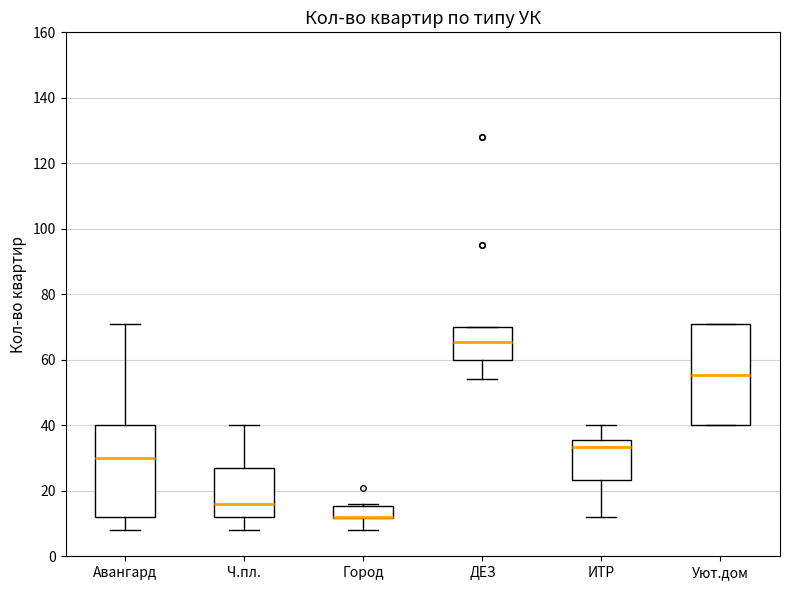

Where does the lower whisker of the box for Ч.пл. end on the y-axis? The values are not printed on the chart, so give them approximately, as read against the axis.

8